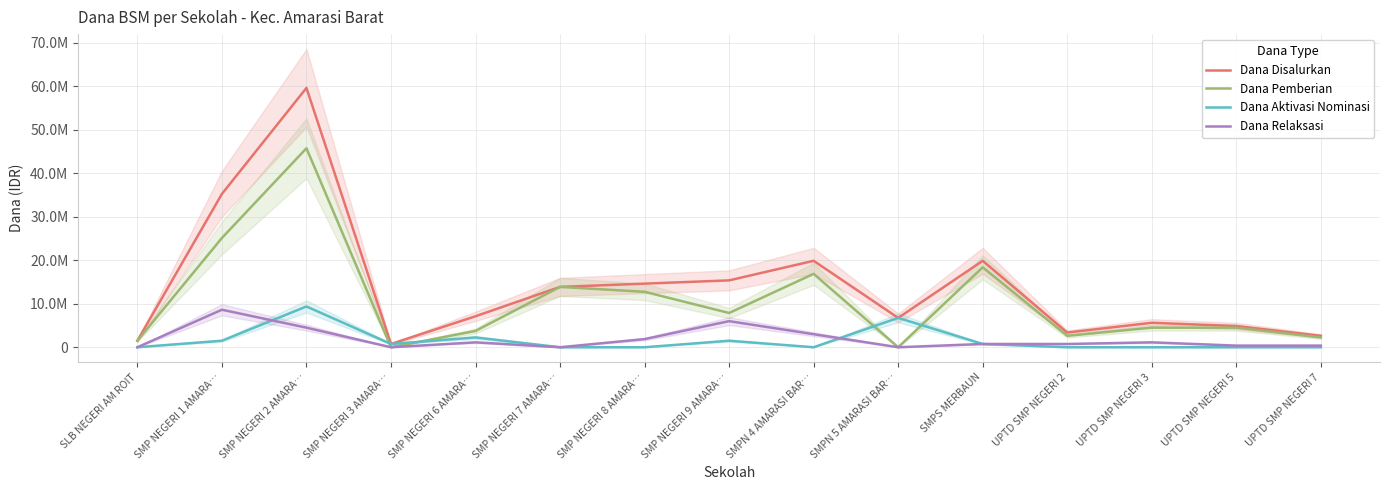

At which label does Dana Relaksasi reach its peak?

SMP NEGERI 1 AMARA…